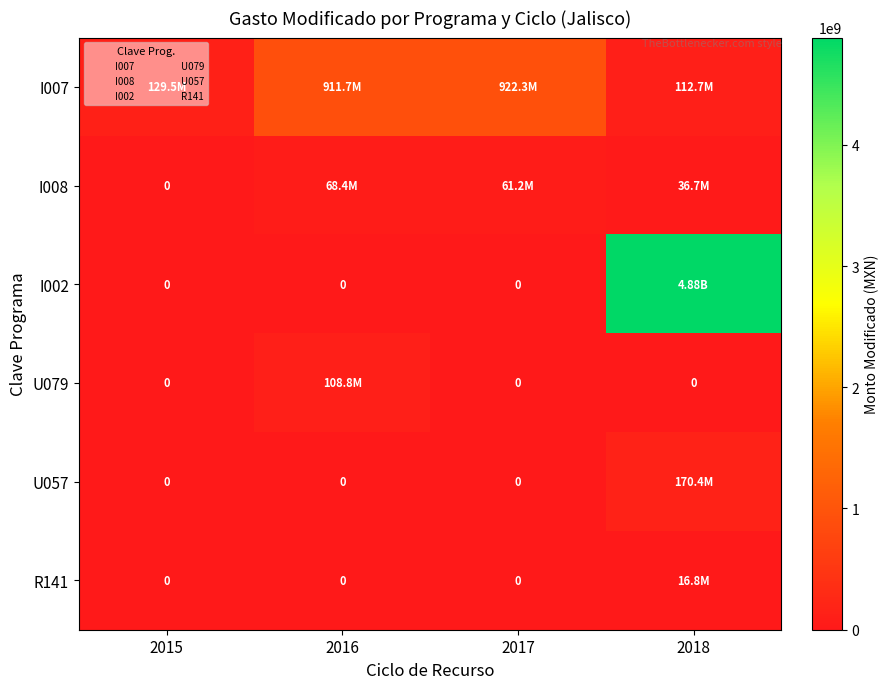

Is it true that U079 equals 108833296.0 at 2016?

True